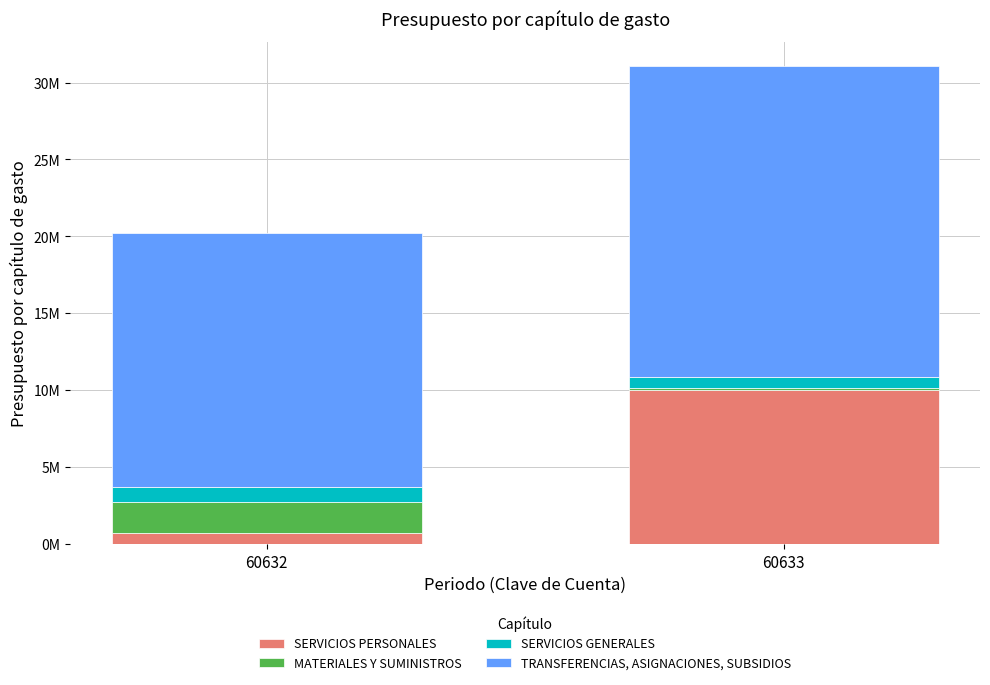

Does the chart contain stacked bars?

Yes